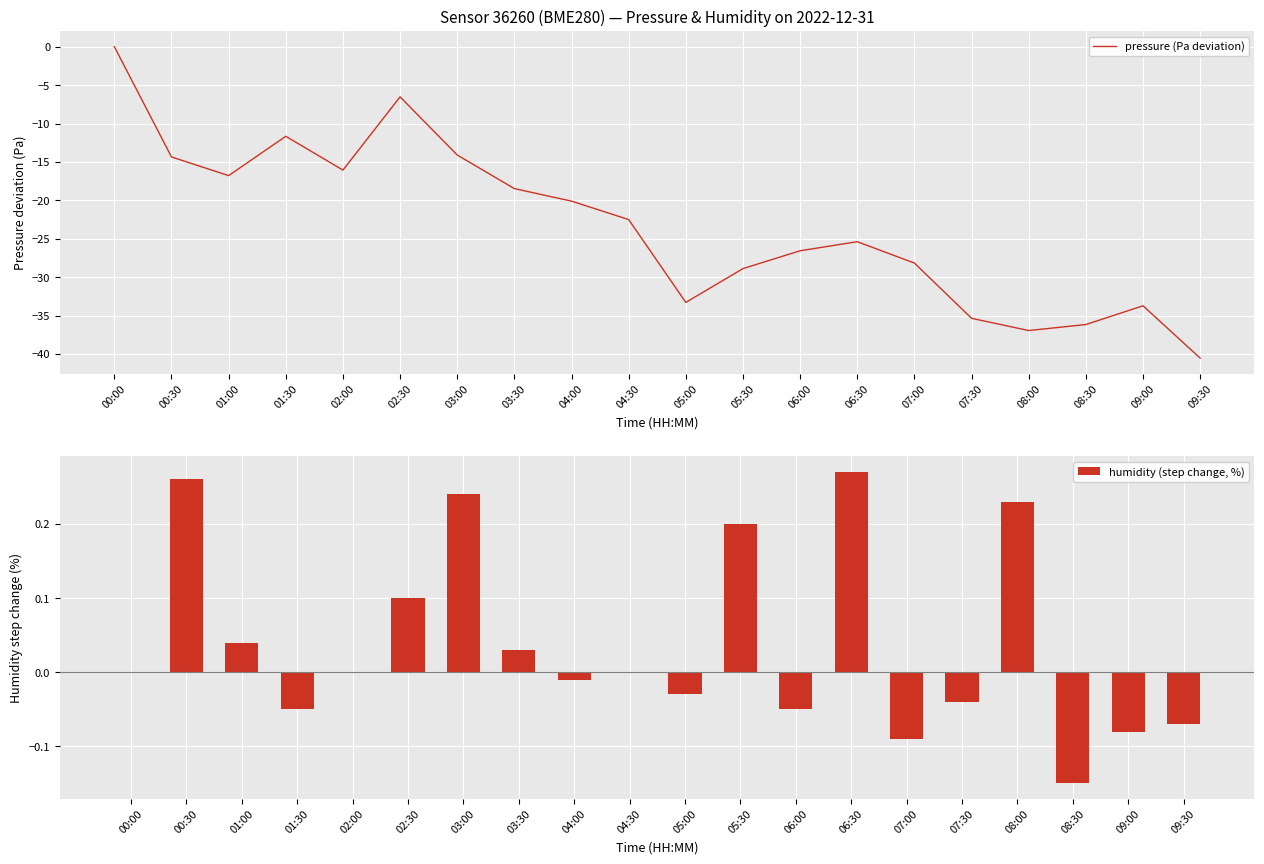

The value of pressure (Pa deviation) at 02:30 is -6.5. True or false?

True